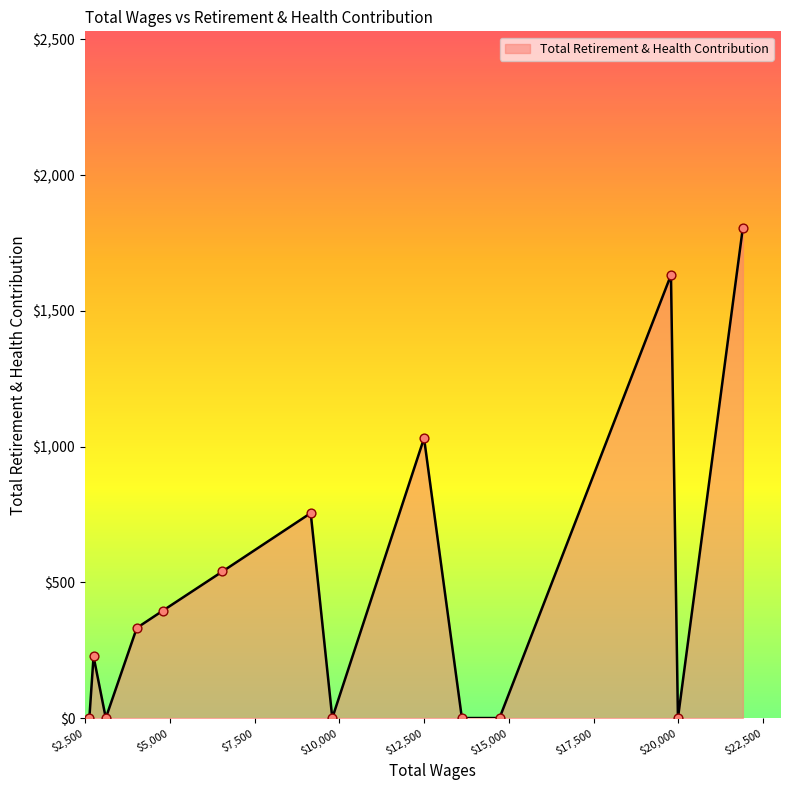

What is the greatest value displayed?

1807